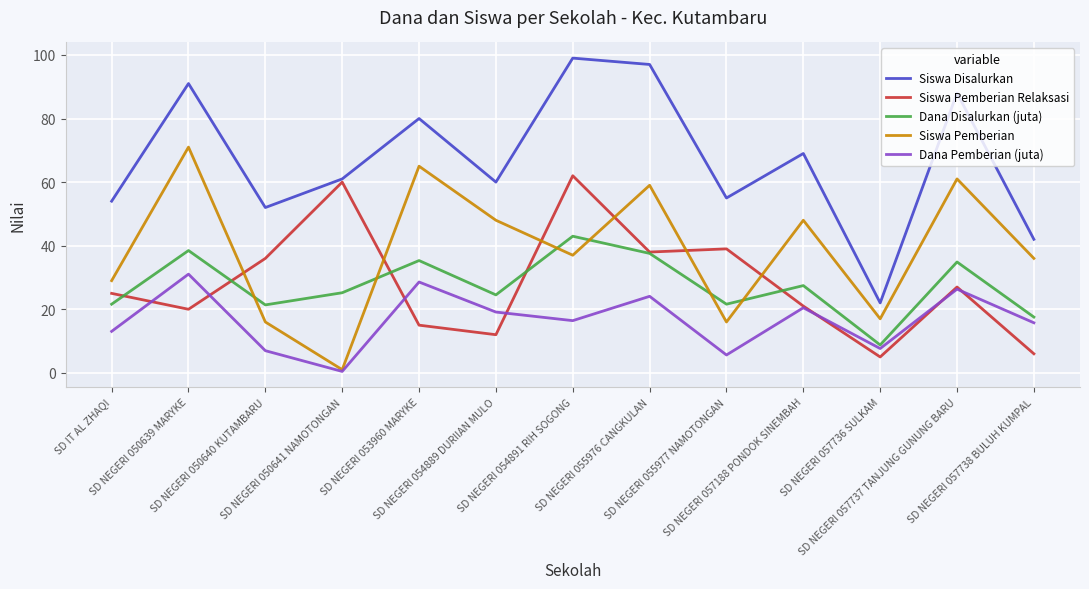

What is the highest value of the Siswa Pemberian series?

71.0